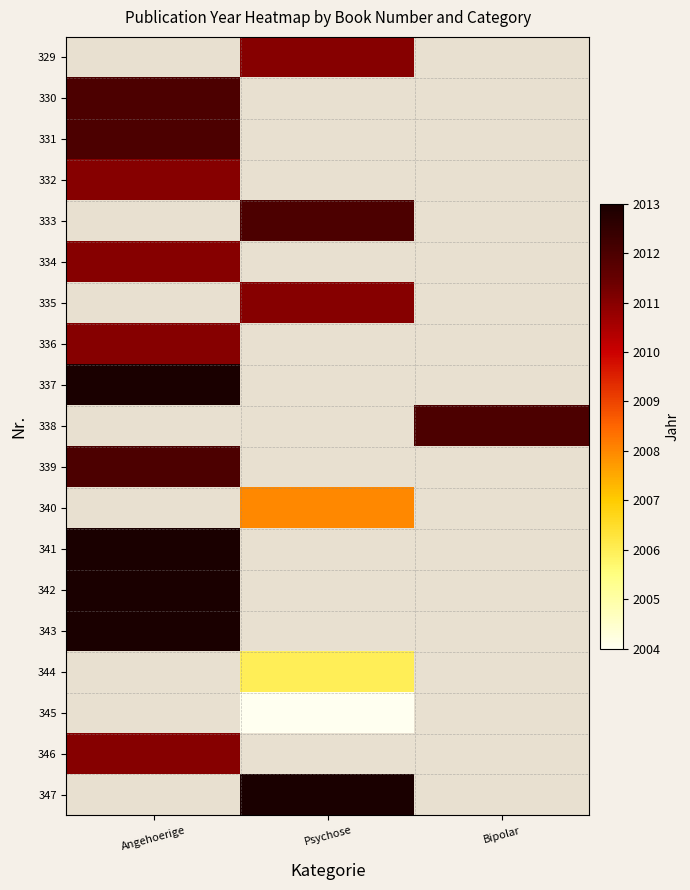

At which label does 338 reach its peak?

Angehoerige